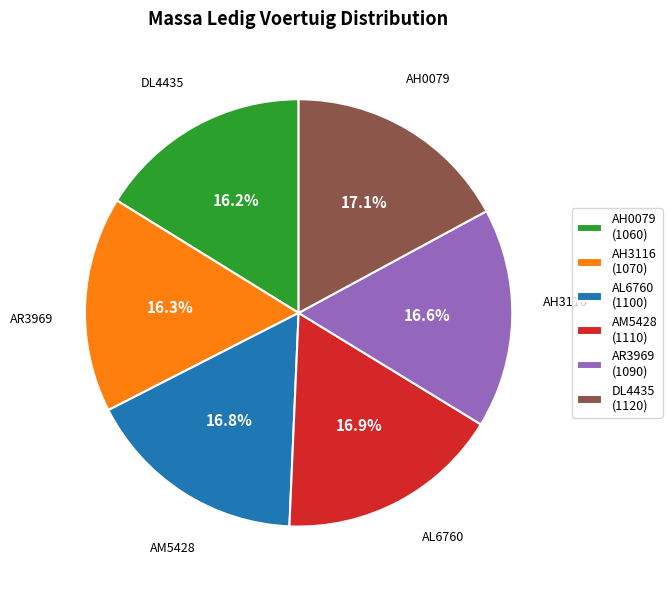

To the nearest percent, what percentage of the pie is DL4435?

17%